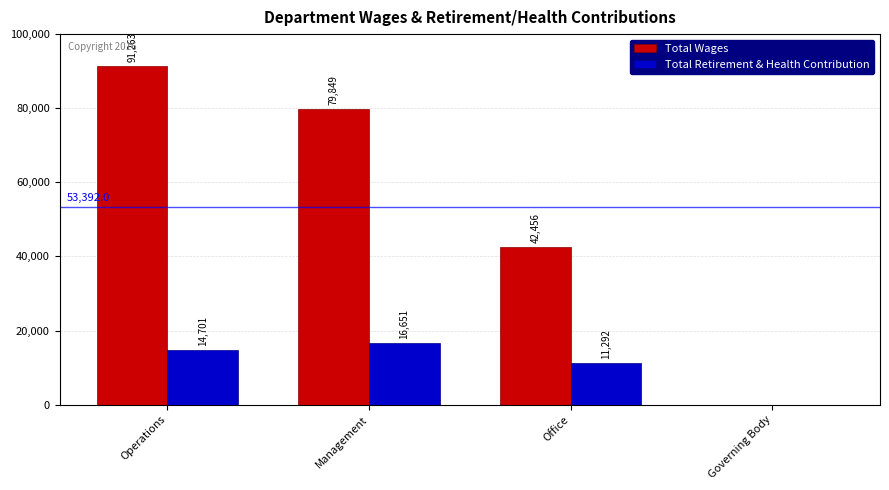

At which label is Total Retirement & Health Contribution closest to 8325?

Office